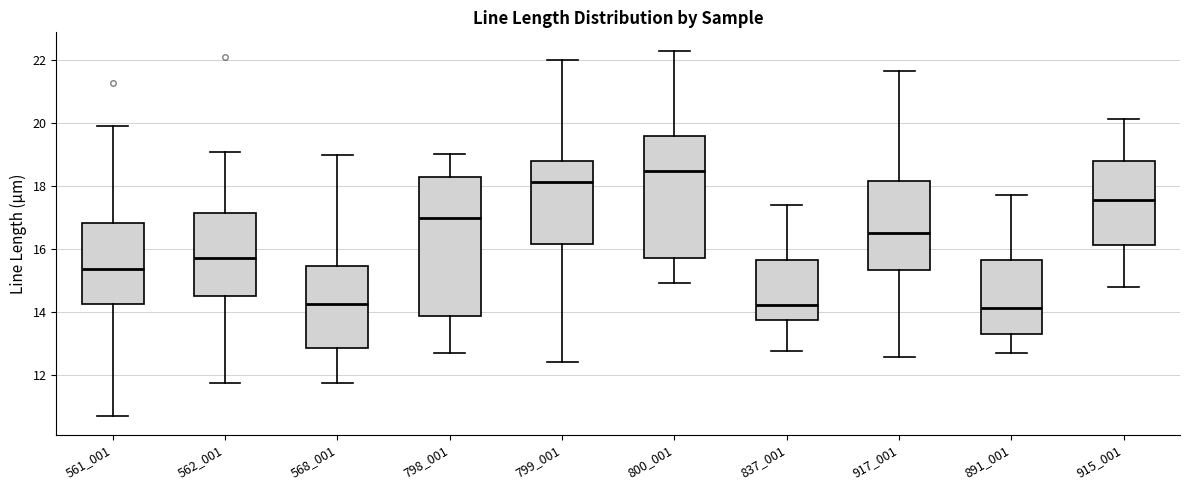

Reading left to right, read every box against the y-axis: the position of its median line, the range the box covers, and the ends of its whiskers. The values are not printed on the chart, so give them approximately, as read against the axis.

561_001: median 15.4, box 14.2 to 16.8, whiskers 10.6 to 19.8
562_001: median 15.6, box 14.4 to 17.2, whiskers 11.8 to 19.0
568_001: median 14.2, box 12.8 to 15.4, whiskers 11.8 to 19.0
798_001: median 17.0, box 13.8 to 18.2, whiskers 12.6 to 19.0
799_001: median 18.2, box 16.2 to 18.8, whiskers 12.4 to 22.0
800_001: median 18.4, box 15.8 to 19.6, whiskers 15.0 to 22.2
837_001: median 14.2, box 13.8 to 15.6, whiskers 12.8 to 17.4
917_001: median 16.6, box 15.4 to 18.2, whiskers 12.6 to 21.6
891_001: median 14.2, box 13.2 to 15.6, whiskers 12.6 to 17.8
915_001: median 17.6, box 16.2 to 18.8, whiskers 14.8 to 20.2